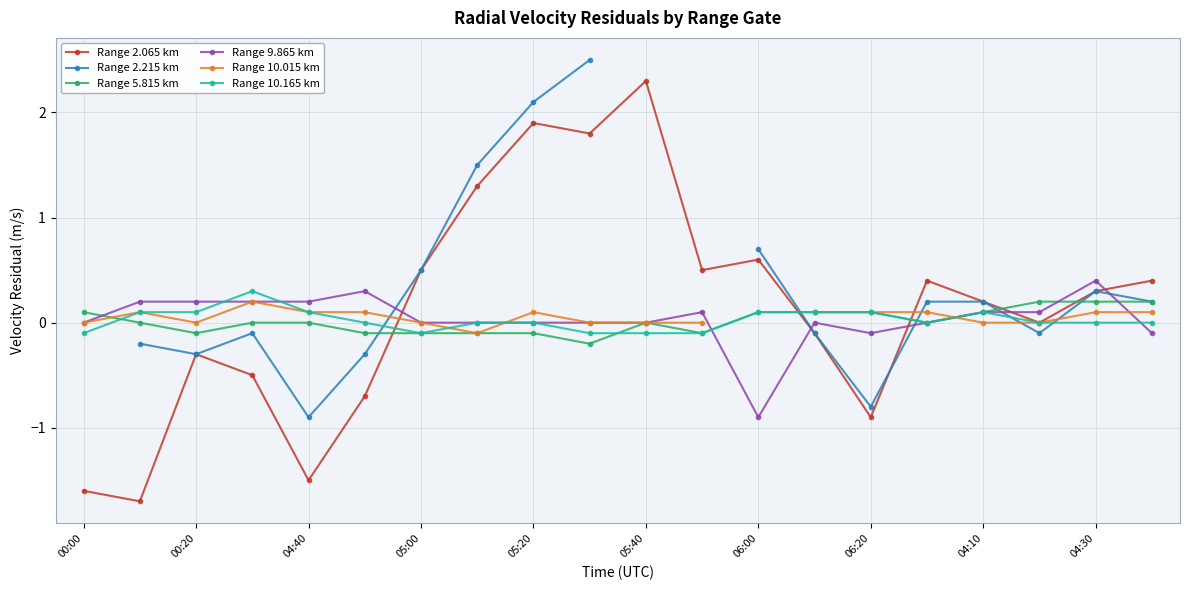

The Range 9.865 km series shows -0.1 at 06:20. True or false?

True